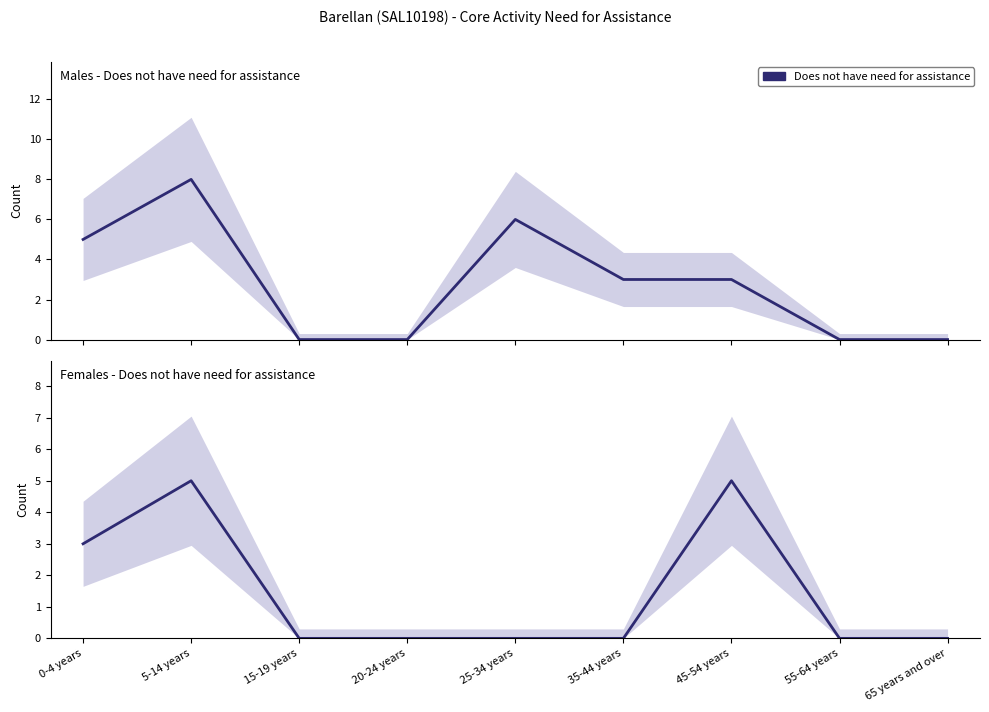

How many positive values are there?

3